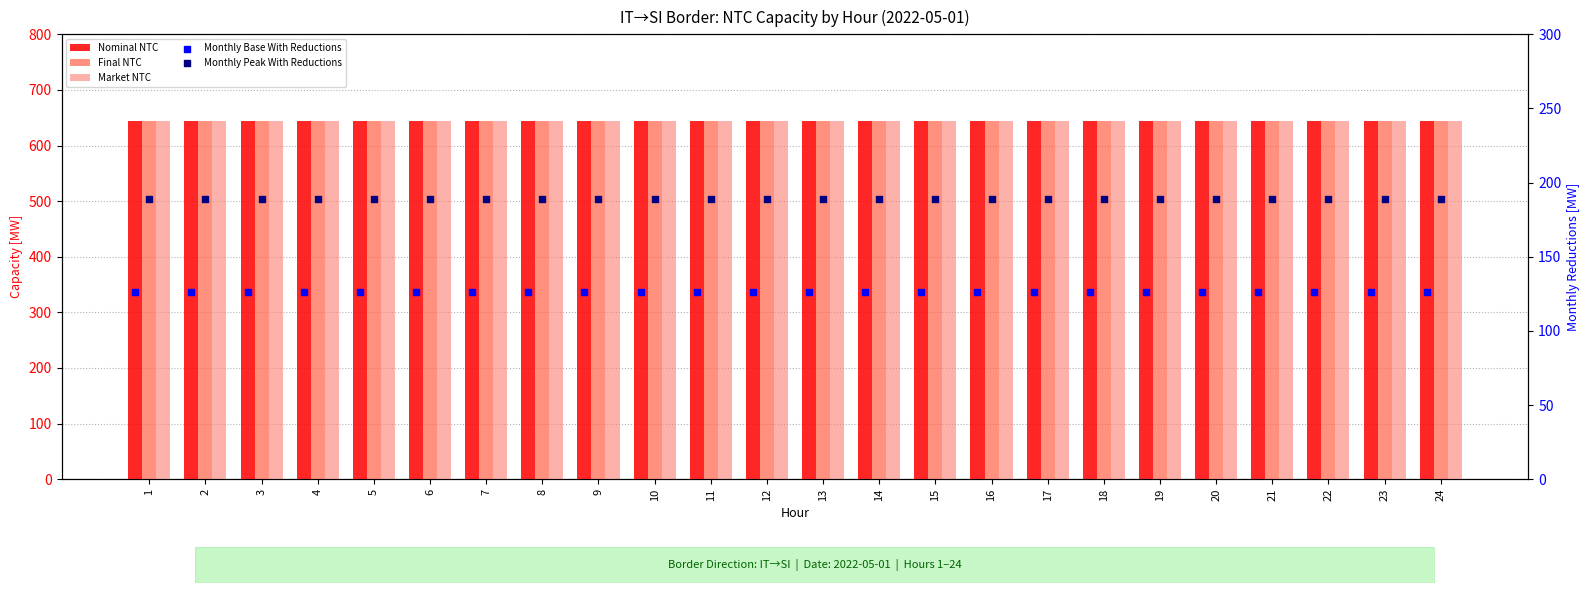

What is the total value across all series at 17?

2250